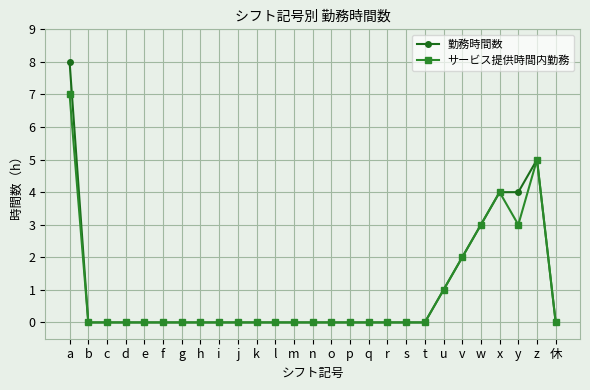

What is the difference between the second highest and minimum values in the サービス提供時間内勤務 series?

5